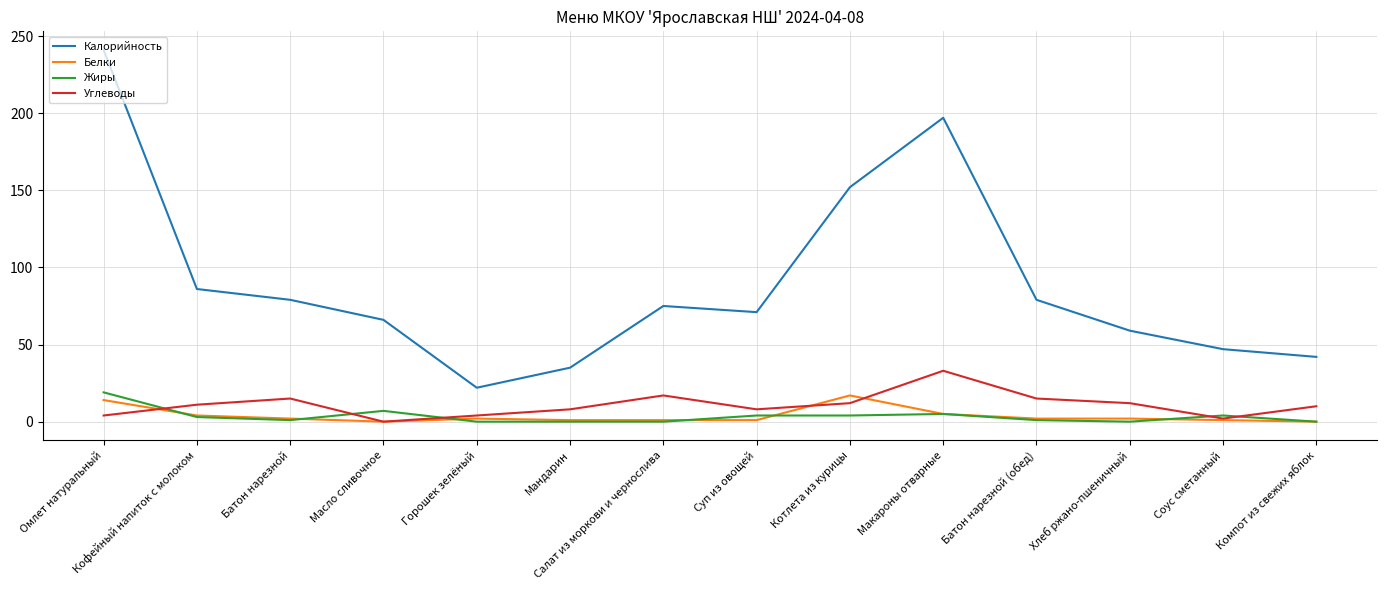

Which series has the largest total across all categories?

Калорийность